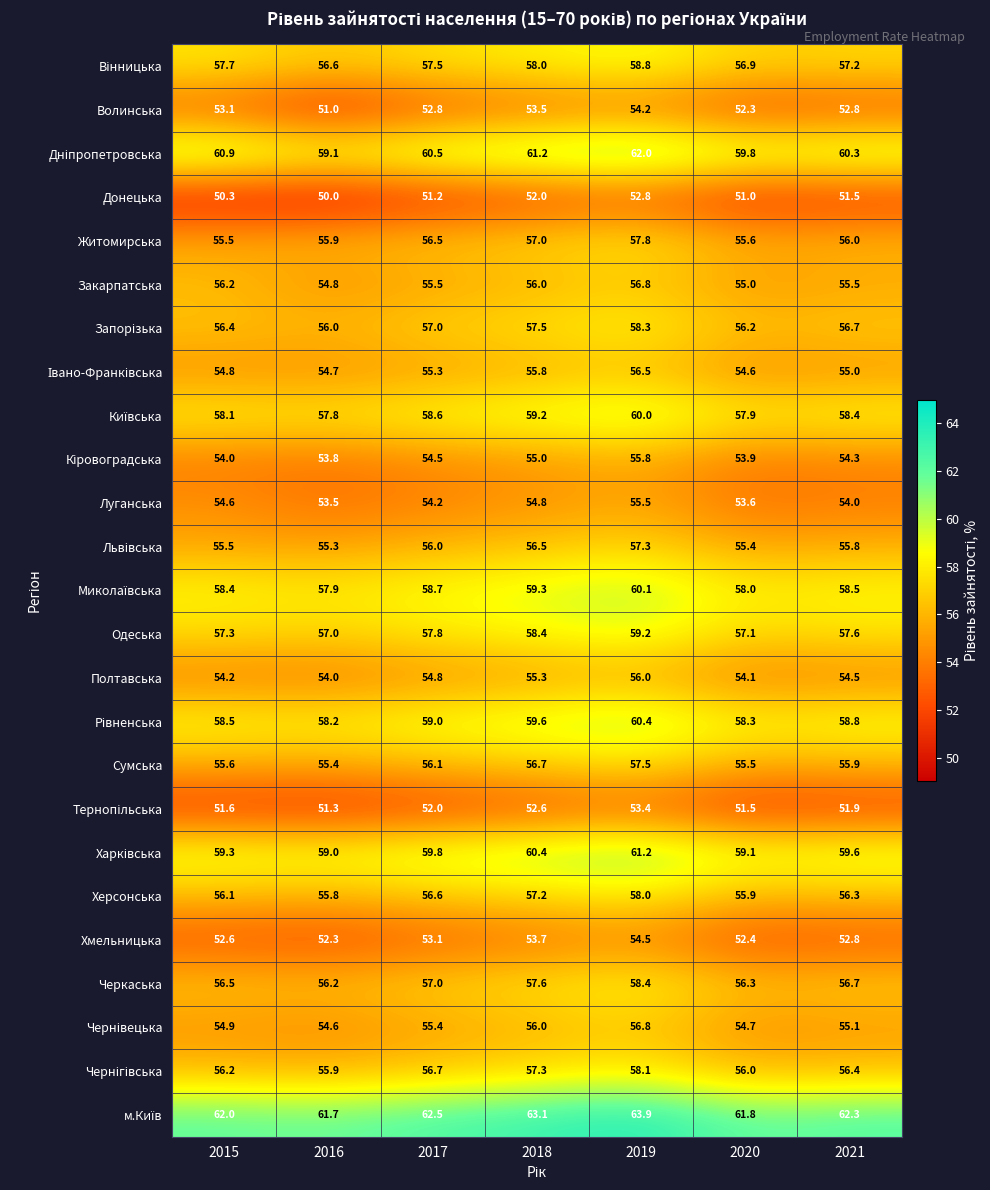

What is the average value of the Волинська series?

52.8